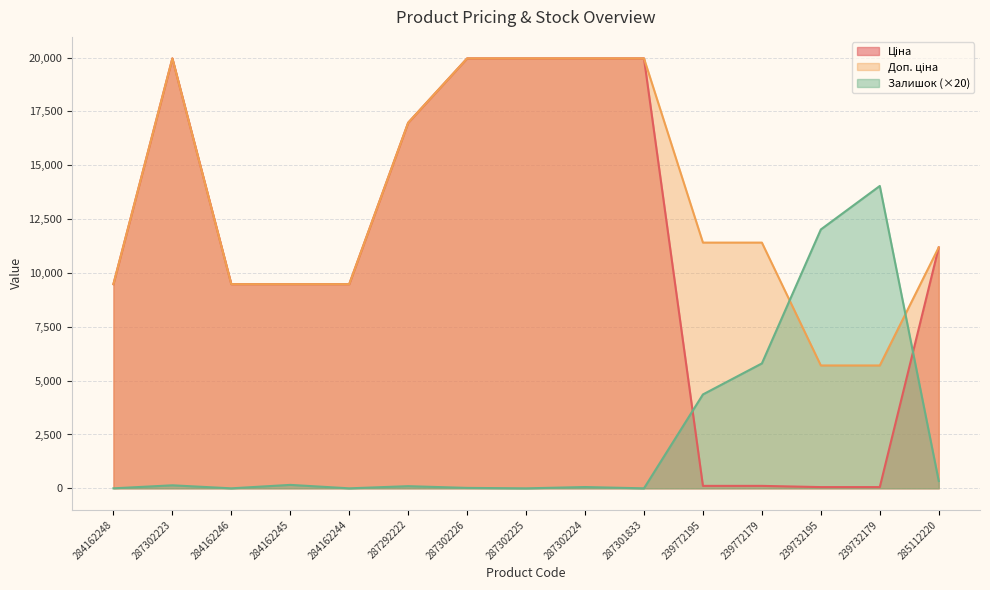

Which series has the largest total across all categories?

Доп. ціна